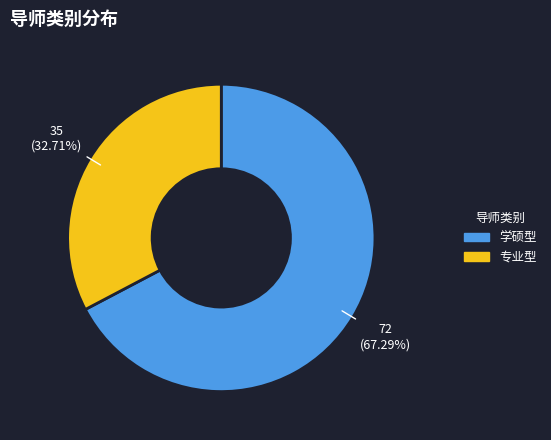

How many slices are in this pie chart?

2